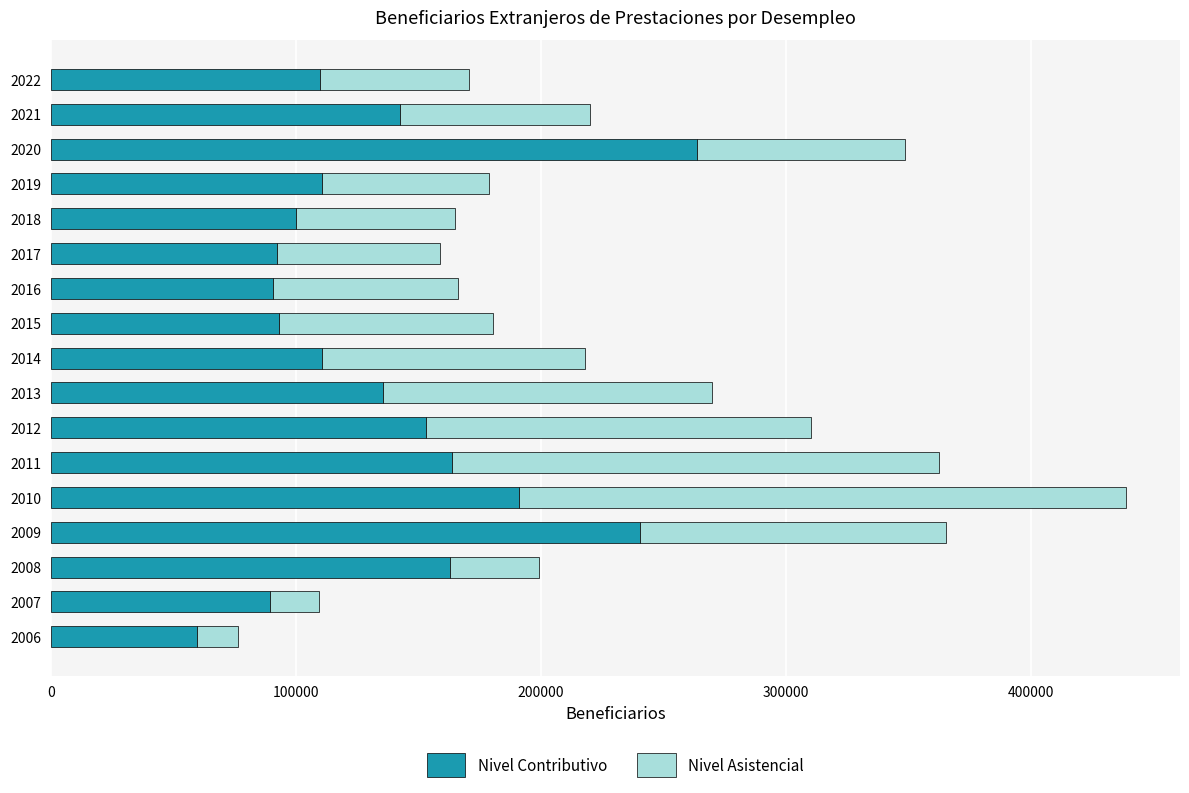

What is the maximum value for Nivel Contributivo?

263910.3